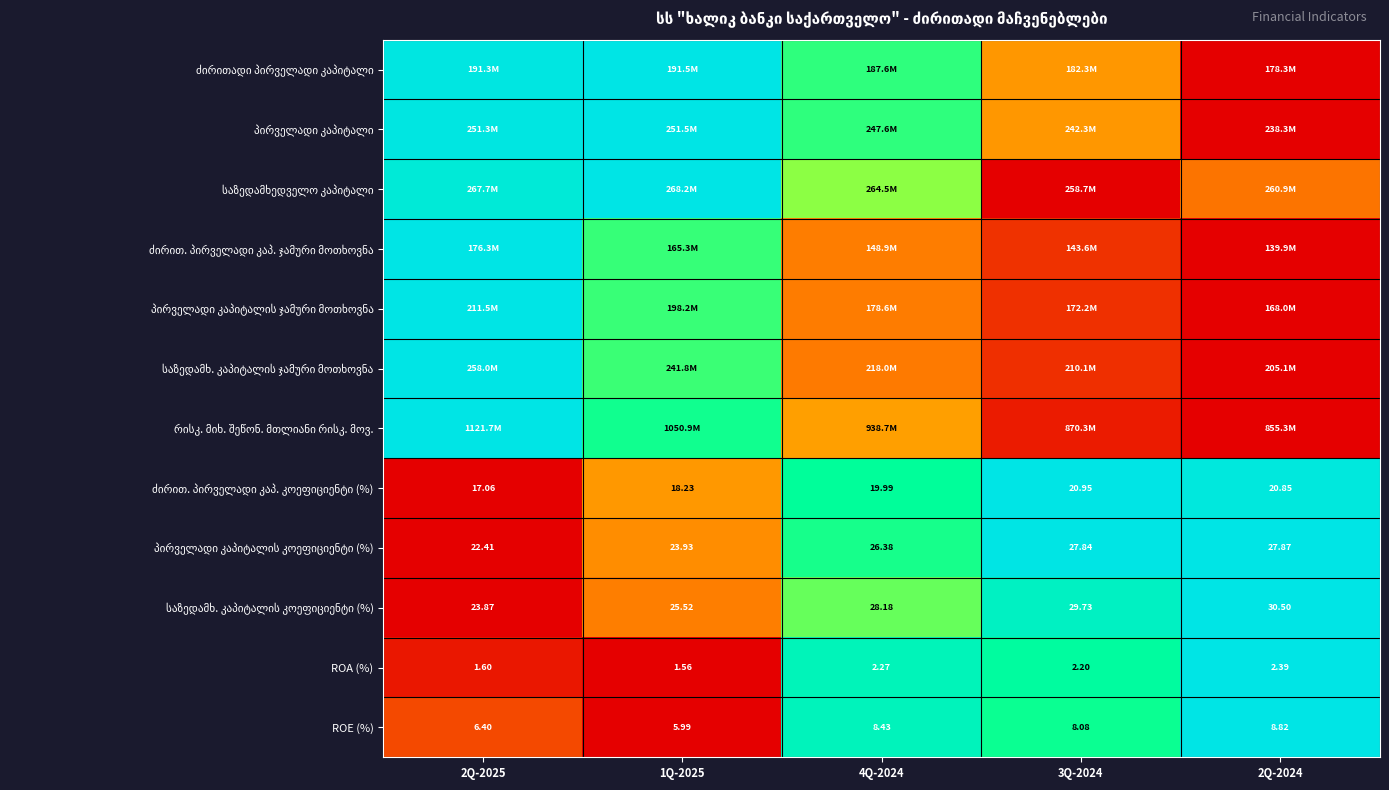

Is the value of ROE (%) at 2Q-2024 greater than the value of ROA (%) at 3Q-2024?

Yes